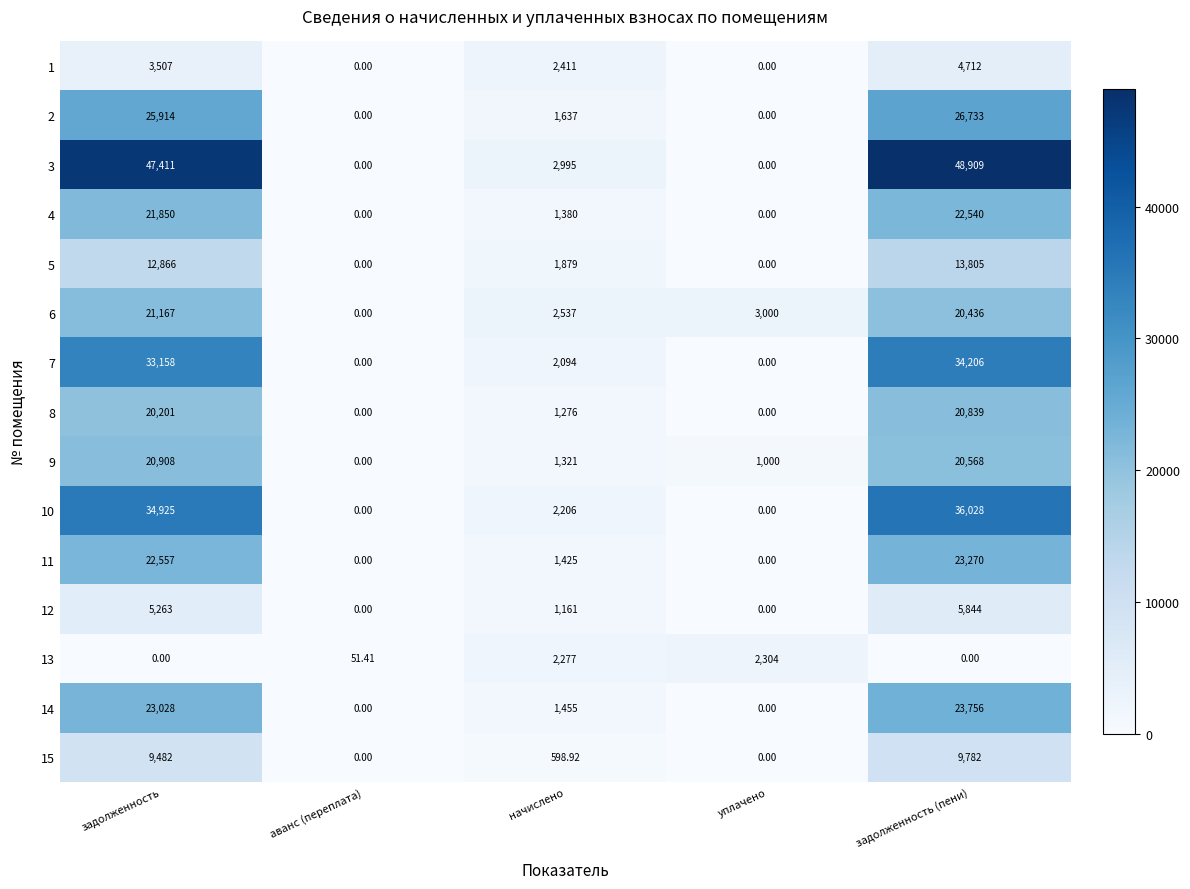

How many series are shown in this chart?

15